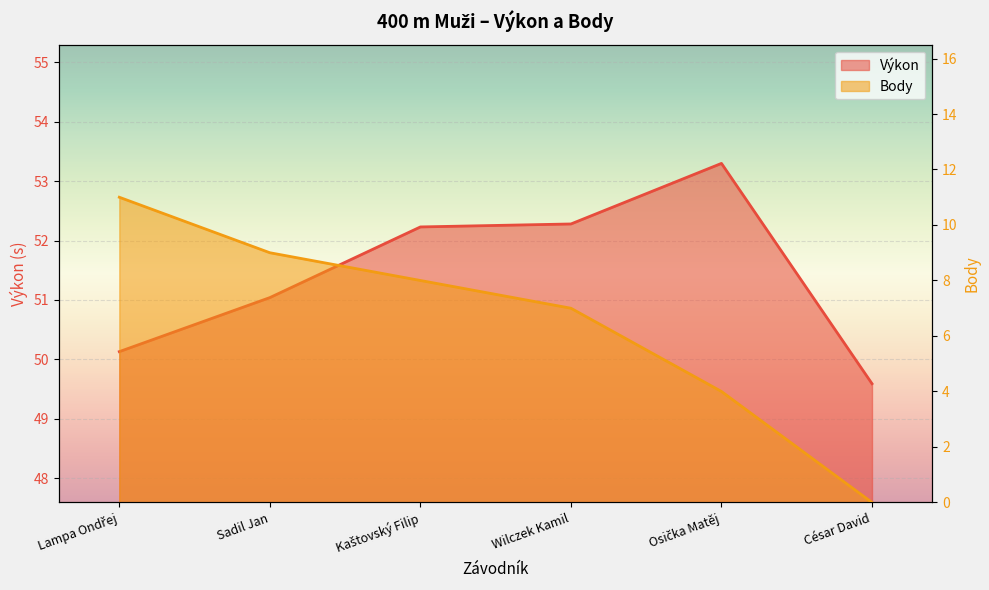

What is the sum of all Výkon values?

308.6